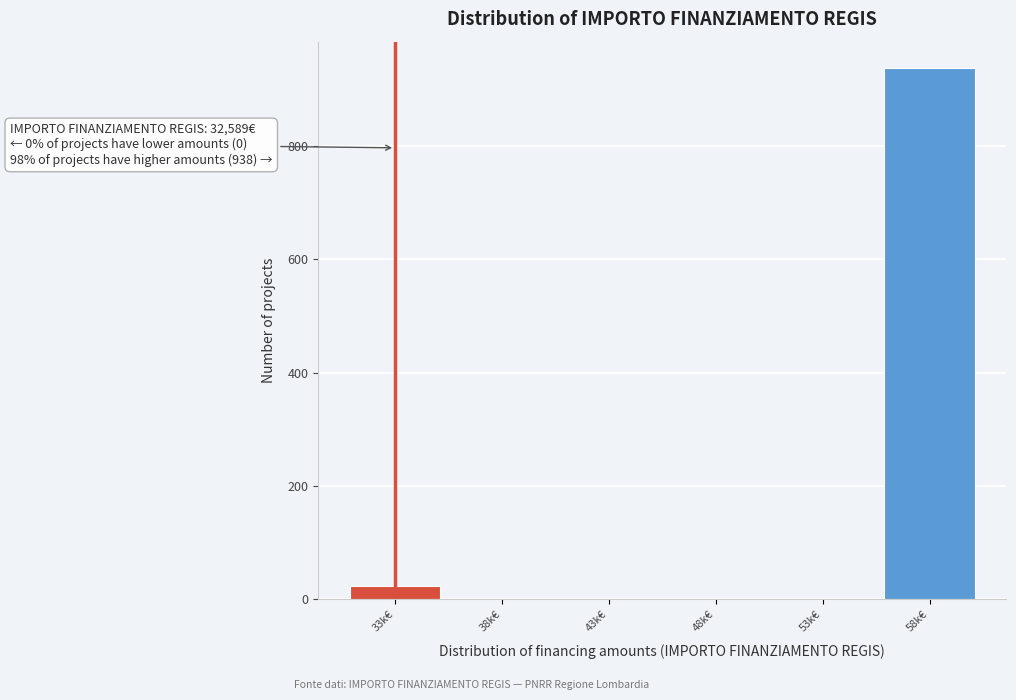

Reading left to right, extract all data points from this chart.

33k€=22	38k€=0	43k€=0	48k€=0	53k€=0	58k€=938